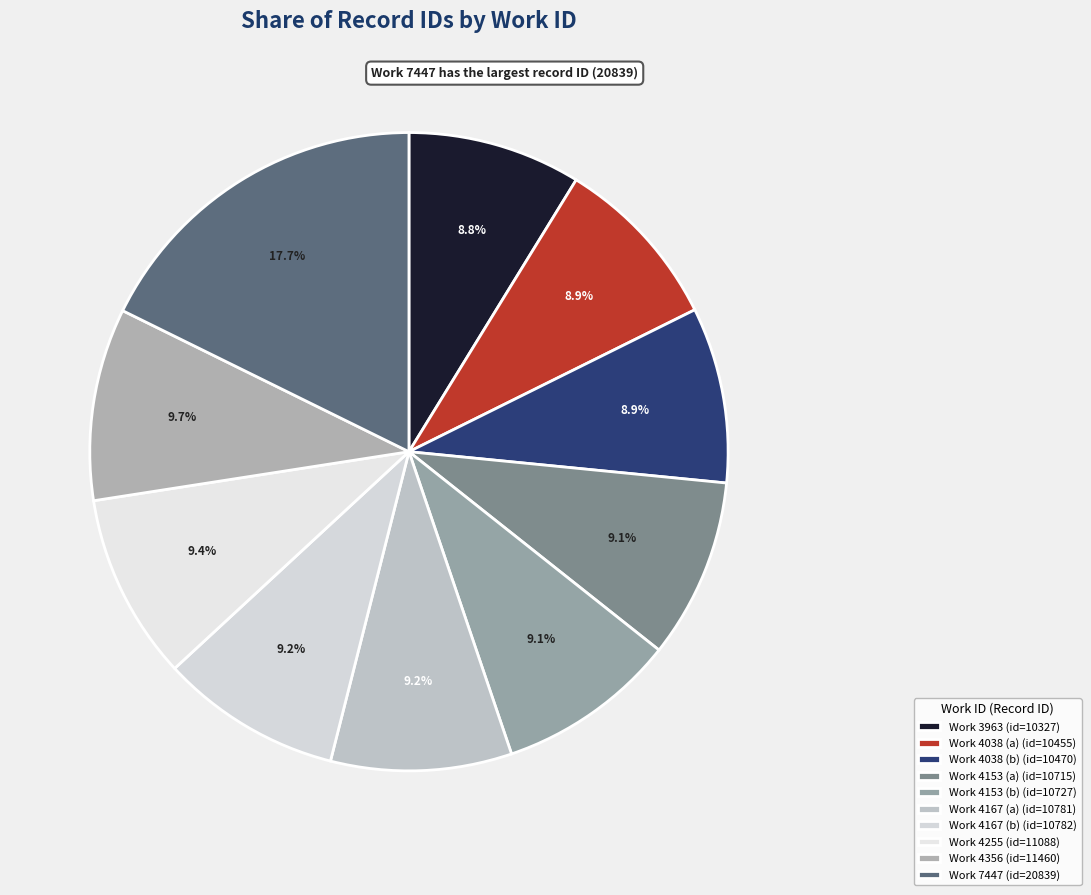

Which category has the biggest portion of the pie?

Work 7447 (id=20839)